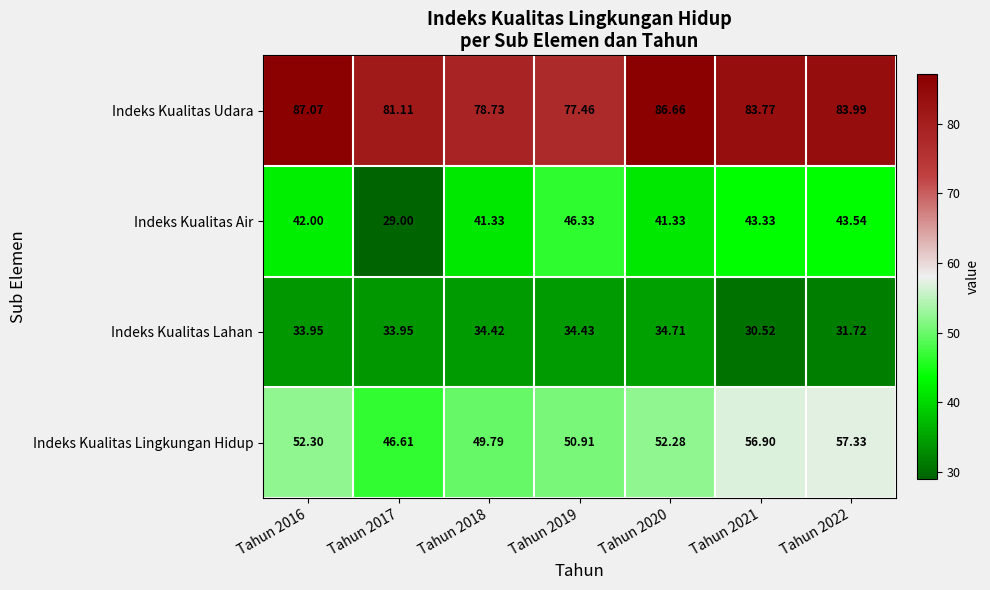

List the series in order of their peak value, lowest first.

Indeks Kualitas Lahan, Indeks Kualitas Air, Indeks Kualitas Lingkungan Hidup, Indeks Kualitas Udara